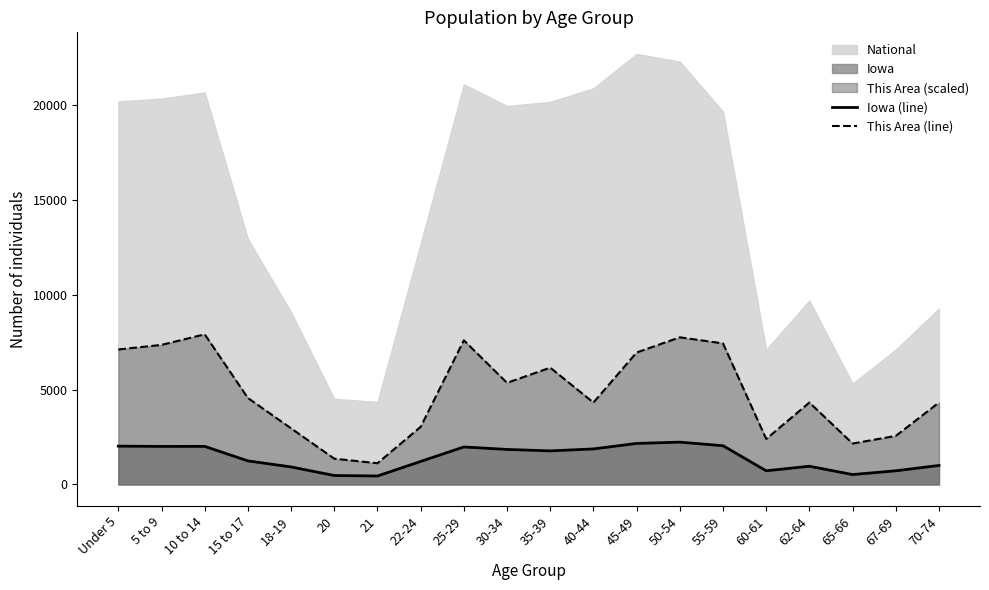

Is the value of This Area (line) at 15 to 17 greater than the value of Iowa (line) at 15 to 17?

Yes